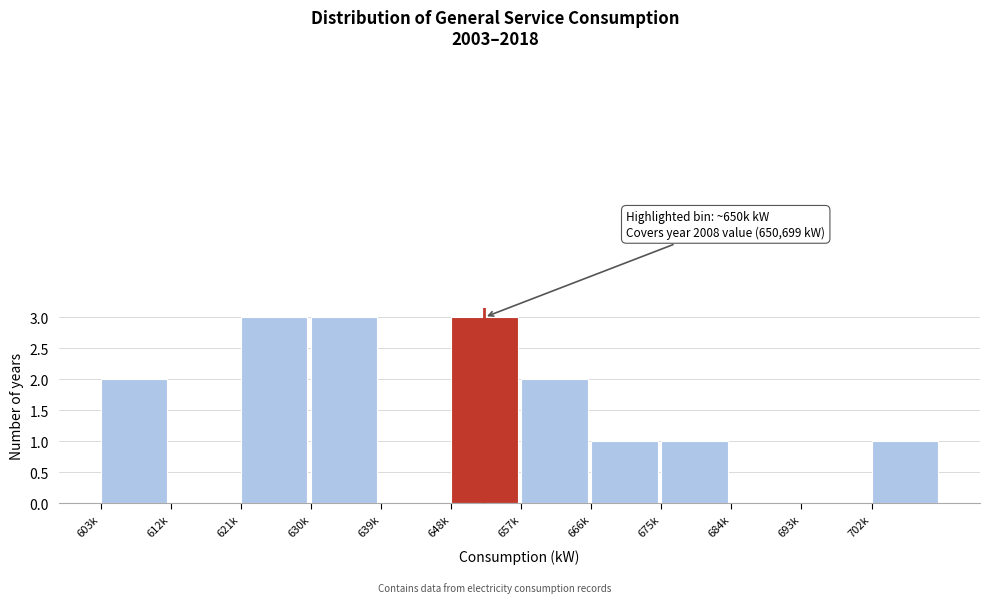

Reading left to right, extract all data points from this chart.

603k=2	612k=0	621k=3	630k=3	639k=0	648k=3	657k=2	666k=1	675k=1	684k=0	693k=0	702k=1